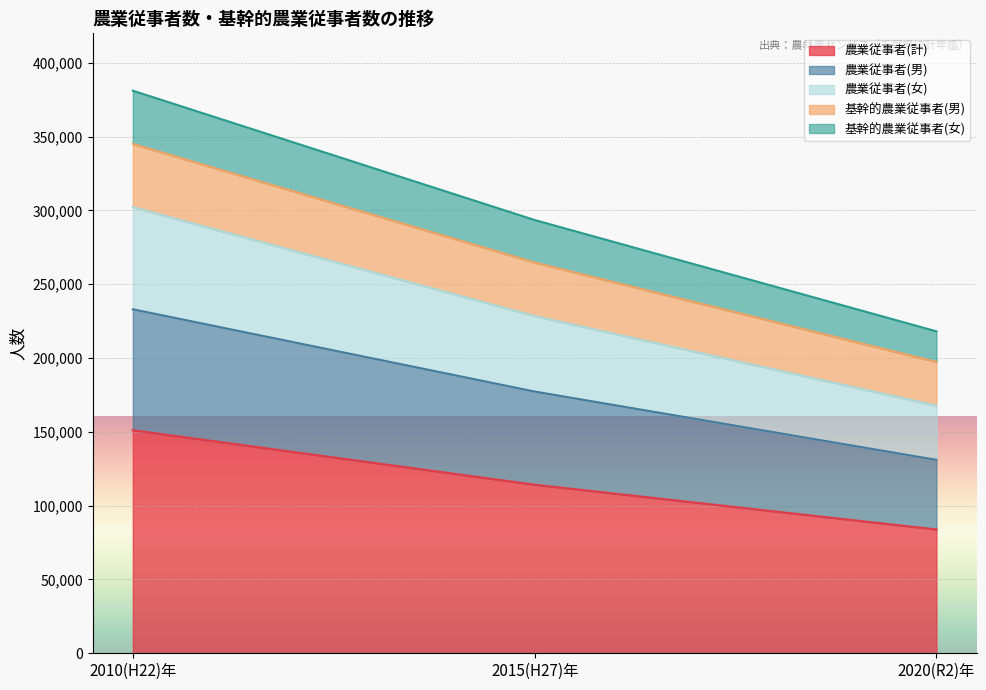

What is the difference between the maximum and second lowest values in the 農業従事者(計) series?

36905